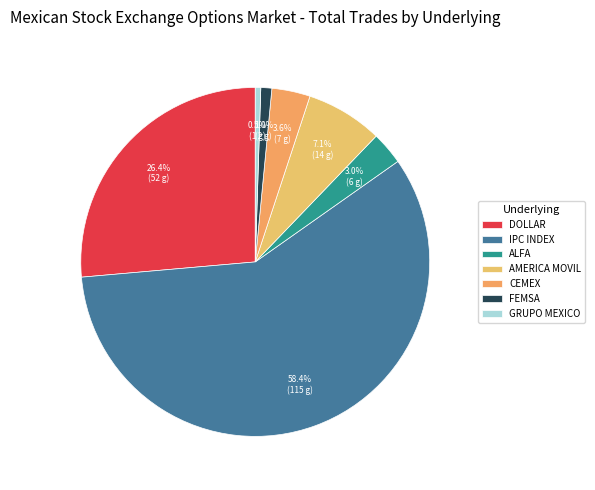

Count the number of slices in the pie.

7